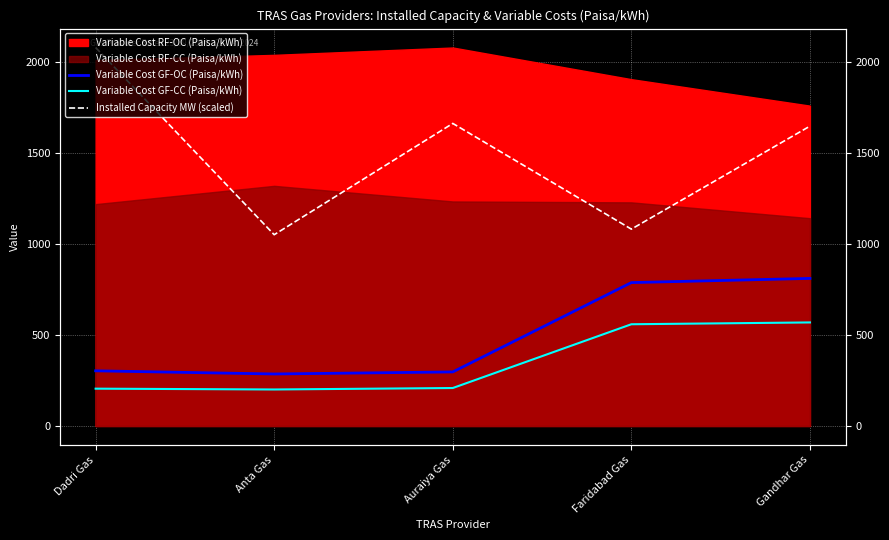

Which has a higher value, Anta Gas or Auraiya Gas?

Auraiya Gas